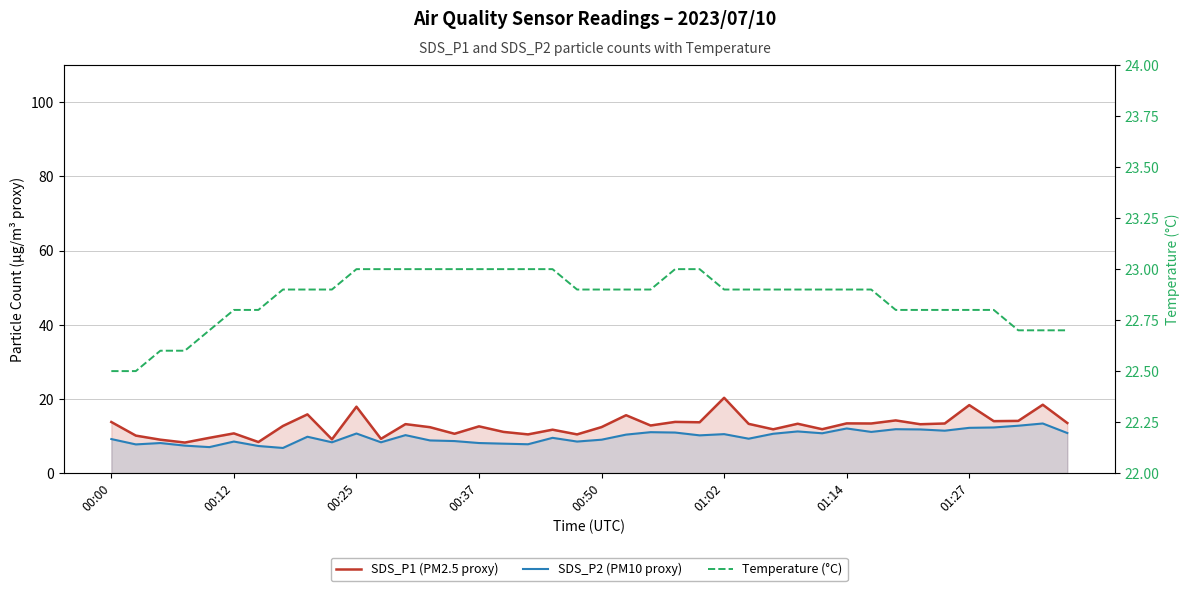

True or false: SDS_P2 (PM10 proxy) and Temperature (°C) cross at least once.

False